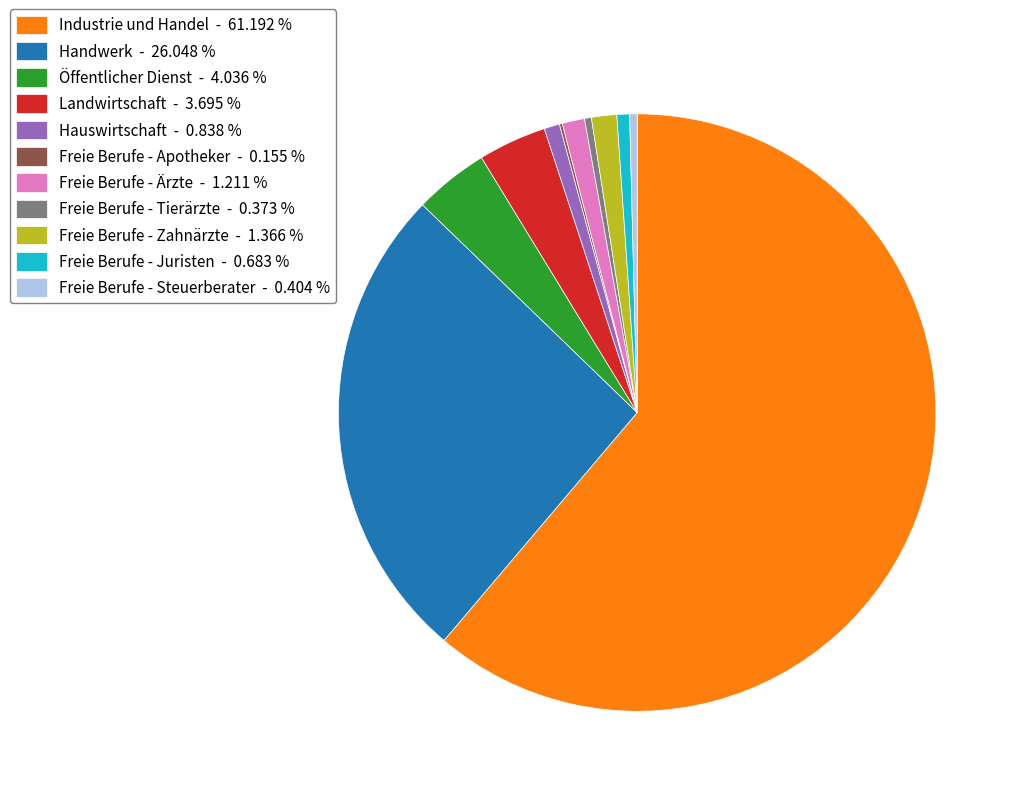

Do Industrie und Handel - 61.192 % and Öffentlicher Dienst - 4.036 % together represent more than half of the pie?

Yes